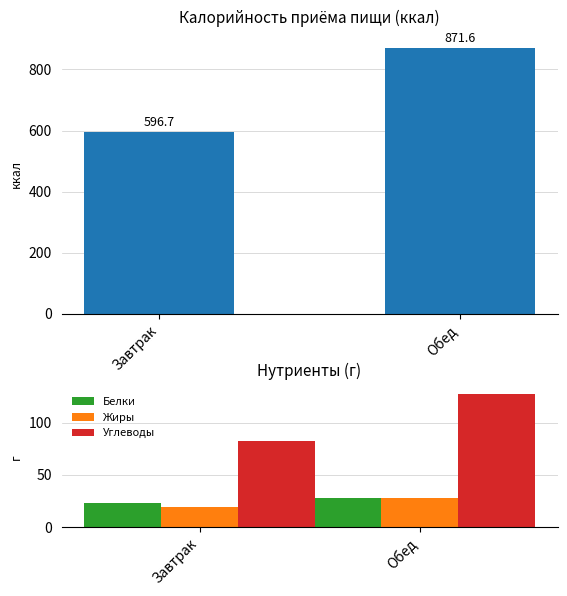

What is the smallest value displayed?

19.3